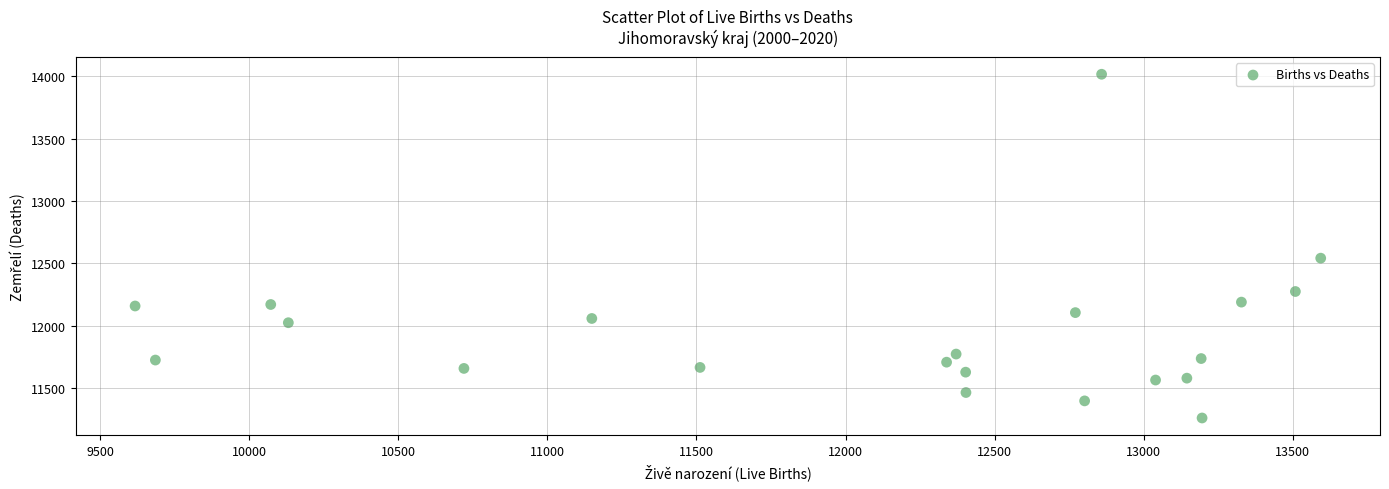

What is the range of X values (max minus min)?

3977